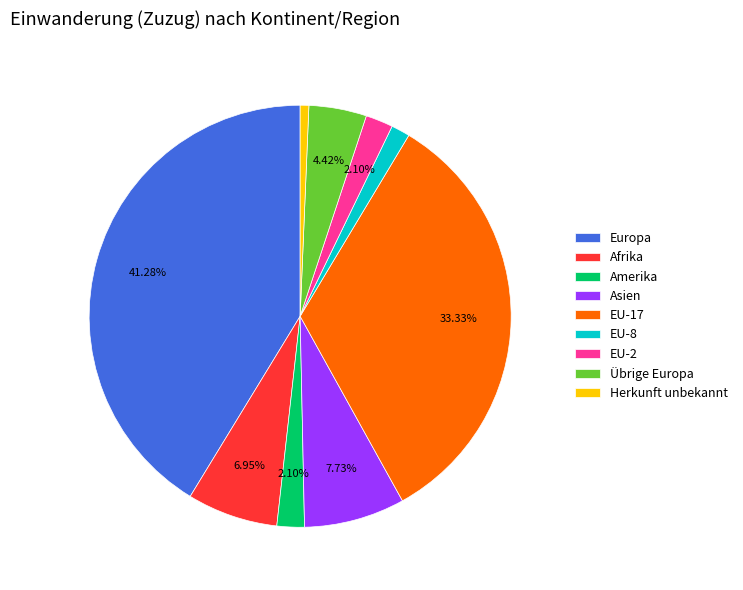

Which category has the biggest portion of the pie?

Europa